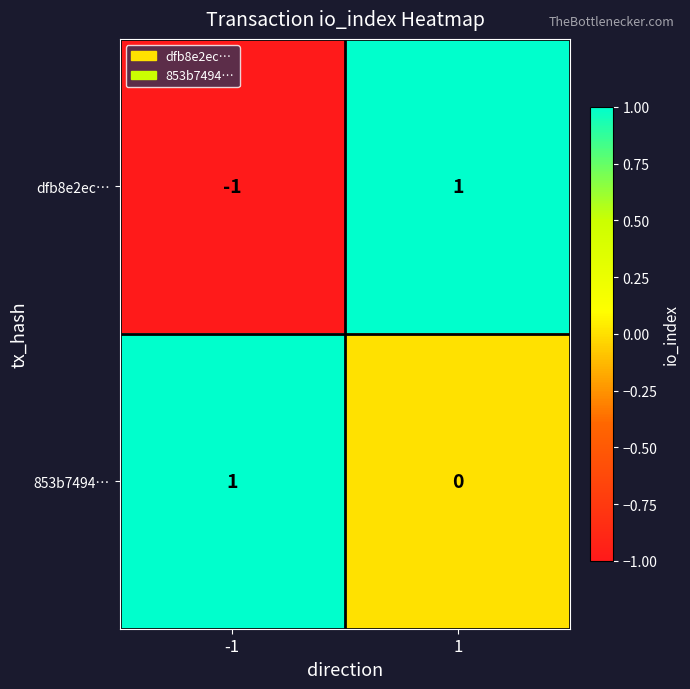

What is the total value across all series at 1?

1